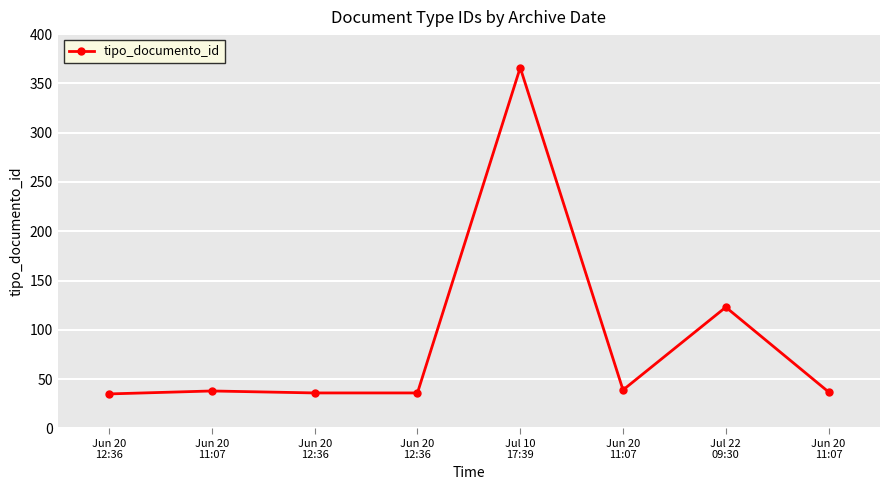

Where is the first local minimum?

Jun 20
11:07